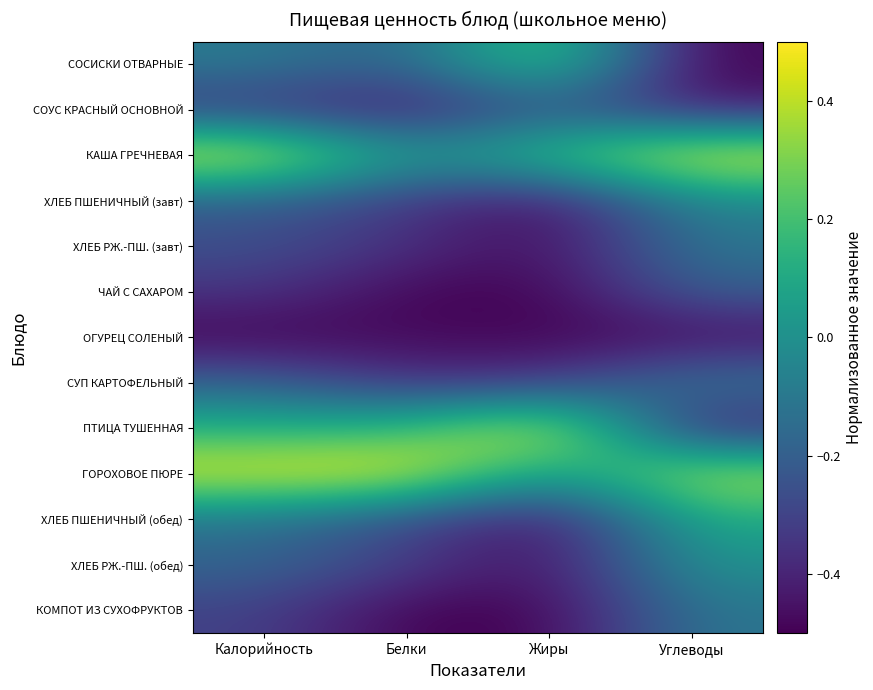

Rank the series at Калорийность from lowest to highest value.

ОГУРЕЦ СОЛЕНЫЙ, СОУС КРАСНЫЙ ОСНОВНОЙ, ЧАЙ С САХАРОМ, КОМПОТ ИЗ СУХОФРУКТОВ, ХЛЕБ РЖ.-ПШ. (завт), ХЛЕБ ПШЕНИЧНЫЙ (завт), СУП КАРТОФЕЛЬНЫЙ, ХЛЕБ РЖ.-ПШ. (обед), ХЛЕБ ПШЕНИЧНЫЙ (обед), СОСИСКИ ОТВАРНЫЕ, ПТИЦА ТУШЕННАЯ, ГОРОХОВОЕ ПЮРЕ, КАША ГРЕЧНЕВАЯ